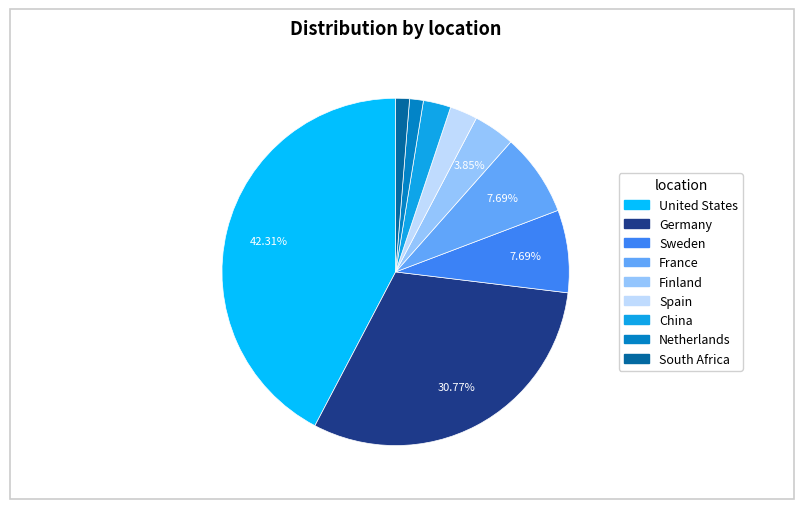

Is it true that Sweden is 8% of the pie?

True